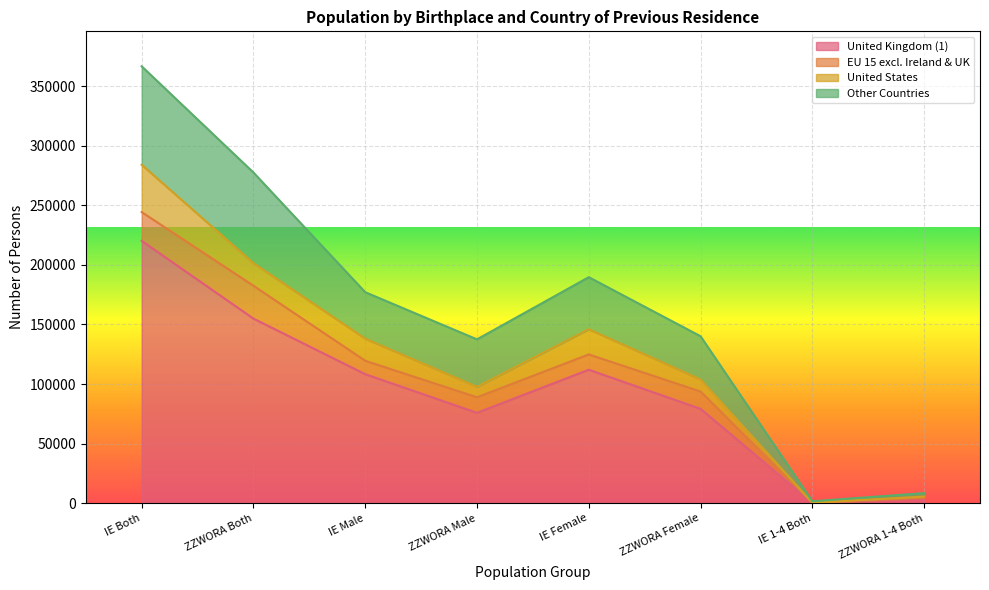

What is the total value across all series at ZZWORA Male?

137500